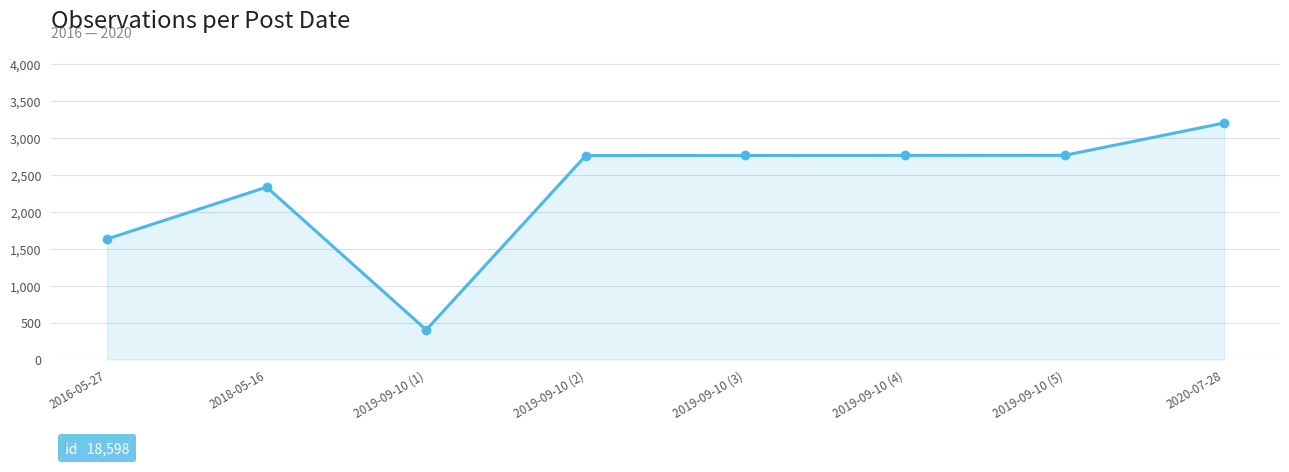

What is the change in value from 2018-05-16 to 2019-09-10 (3)?

+428